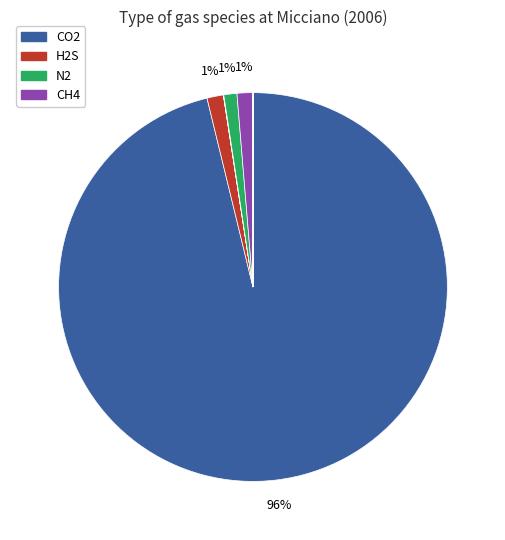

Is there any slice that represents more than half of the pie?

Yes